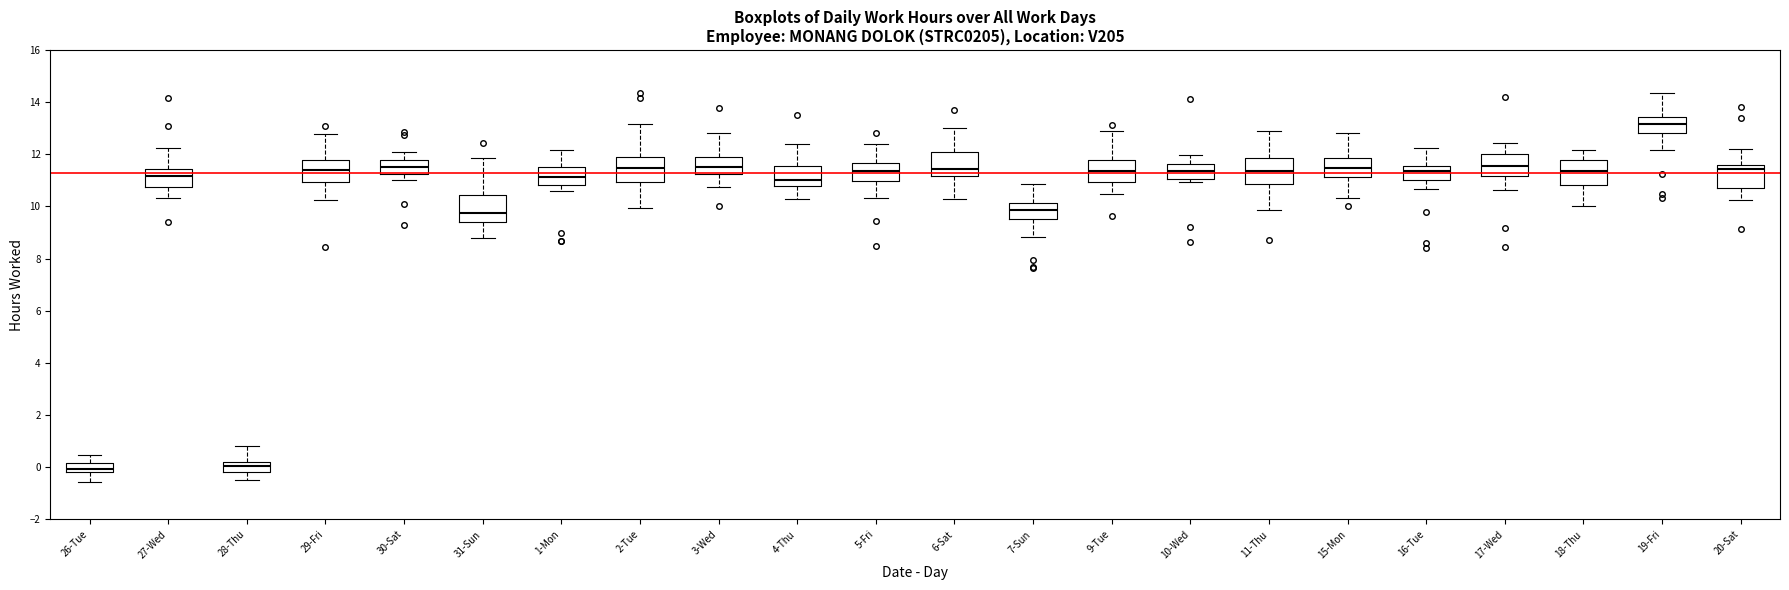

Reading left to right, transcribe this box plot: for each box, give where its median line is, the range the box spans, and where its two whiskers end, as read against the y-axis. The values are not printed on the chart, so give them approximately, as read against the axis.

26-Tue: median 0.0, box -0.2 to 0.2, whiskers -0.6 to 0.4
27-Wed: median 11.2, box 10.8 to 11.4, whiskers 10.4 to 12.2
28-Thu: median 0.0, box -0.2 to 0.2, whiskers -0.4 to 0.8
29-Fri: median 11.4, box 11.0 to 11.8, whiskers 10.2 to 12.8
30-Sat: median 11.4, box 11.2 to 11.8, whiskers 11.0 to 12.0
31-Sun: median 9.8, box 9.4 to 10.4, whiskers 8.8 to 11.8
1-Mon: median 11.2, box 10.8 to 11.6, whiskers 10.6 to 12.2
2-Tue: median 11.4, box 11.0 to 12.0, whiskers 10.0 to 13.2
3-Wed: median 11.4, box 11.2 to 11.8, whiskers 10.8 to 12.8
4-Thu: median 11.0, box 10.8 to 11.6, whiskers 10.2 to 12.4
5-Fri: median 11.4, box 11.0 to 11.6, whiskers 10.4 to 12.4
6-Sat: median 11.4, box 11.2 to 12.0, whiskers 10.2 to 13.0
7-Sun: median 9.8, box 9.6 to 10.2, whiskers 8.8 to 10.8
9-Tue: median 11.4, box 11.0 to 11.8, whiskers 10.4 to 12.8
10-Wed: median 11.4, box 11.0 to 11.6, whiskers 11.0 (just below the box's lower edge) to 12.0
11-Thu: median 11.4, box 10.8 to 11.8, whiskers 9.8 to 12.8
15-Mon: median 11.4, box 11.2 to 11.8, whiskers 10.4 to 12.8
16-Tue: median 11.4, box 11.0 to 11.6, whiskers 10.6 to 12.2
17-Wed: median 11.6, box 11.2 to 12.0, whiskers 10.6 to 12.4
18-Thu: median 11.4, box 10.8 to 11.8, whiskers 10.0 to 12.2
19-Fri: median 13.2, box 12.8 to 13.4, whiskers 12.2 to 14.4
20-Sat: median 11.4, box 10.8 to 11.6, whiskers 10.2 to 12.2